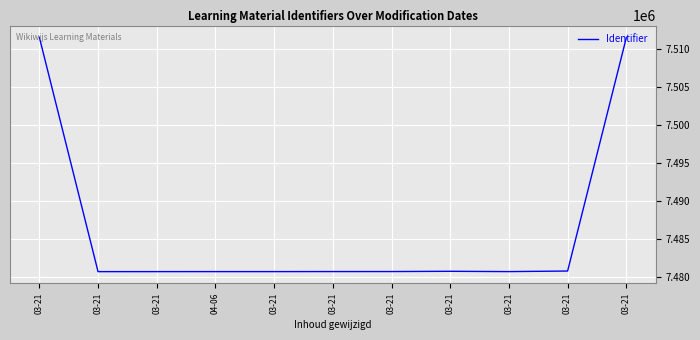

Does the chart have visible grid lines?

Yes